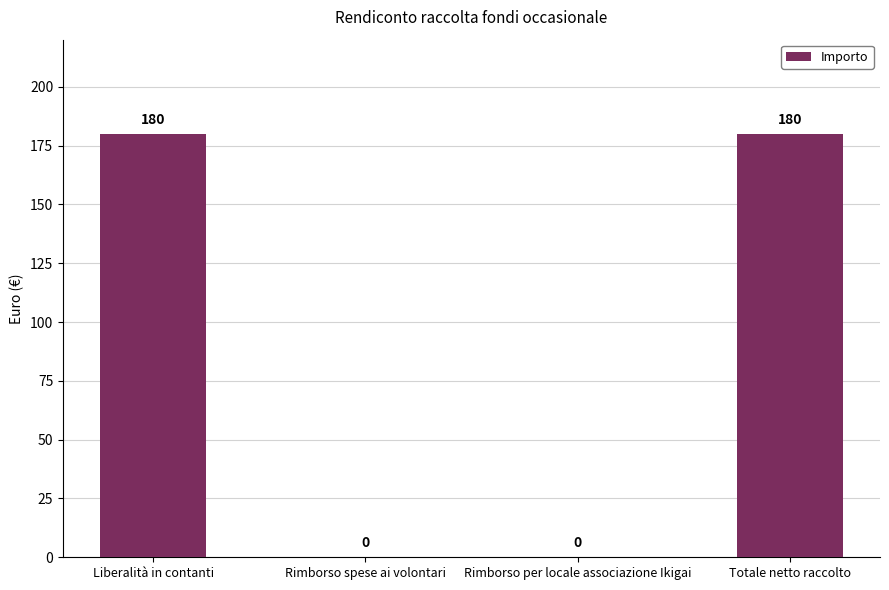

What is the approximate value at Liberalità in contanti, to the nearest 50?

200